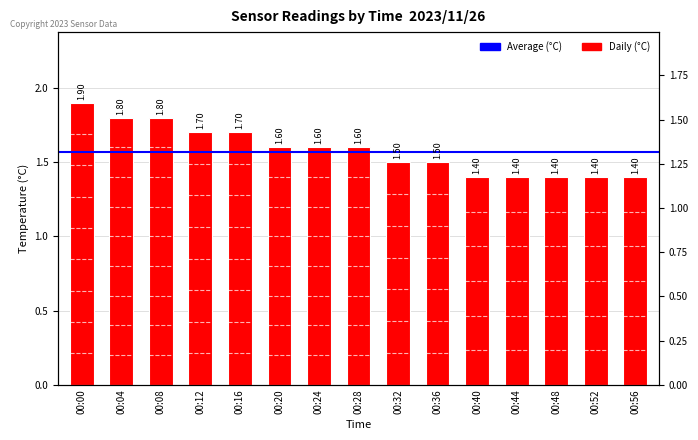

Reading right to left, extract all data points from this chart.

1.4	1.4	1.4	1.4	1.4	1.5	1.5	1.6	1.6	1.6	1.7	1.7	1.8	1.8	1.9